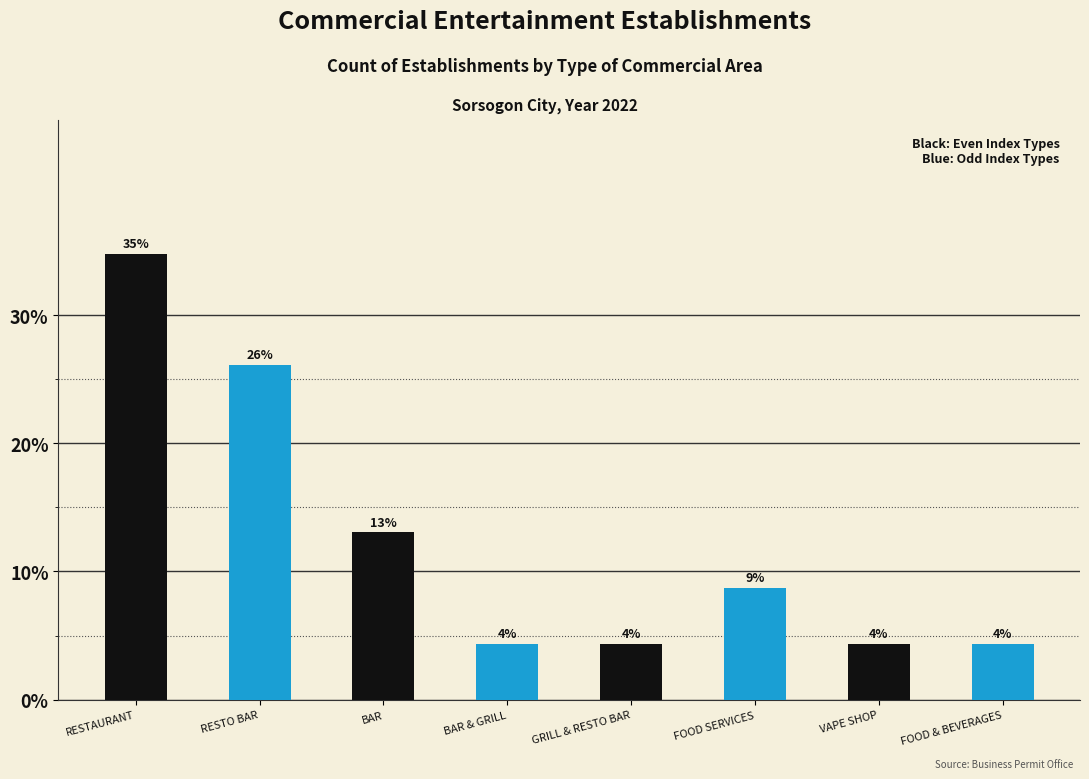

Which has a higher value, FOOD & BEVERAGES or VAPE SHOP?

FOOD & BEVERAGES